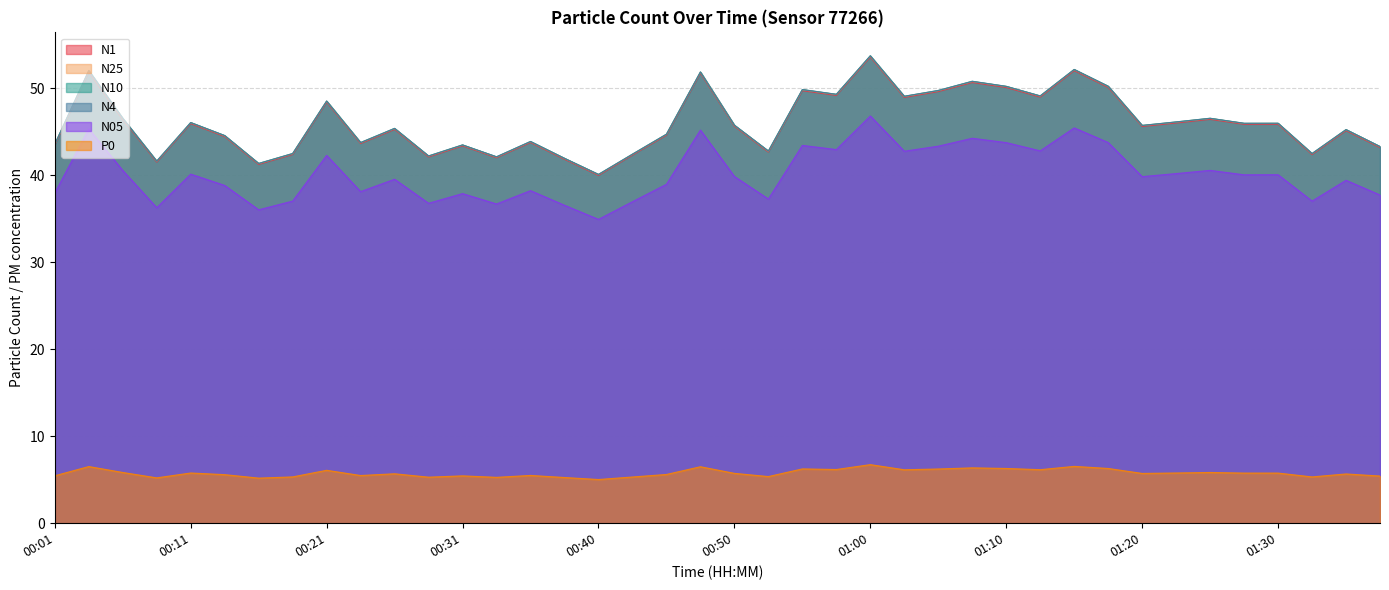

How many data points in N05 are above 39?

23